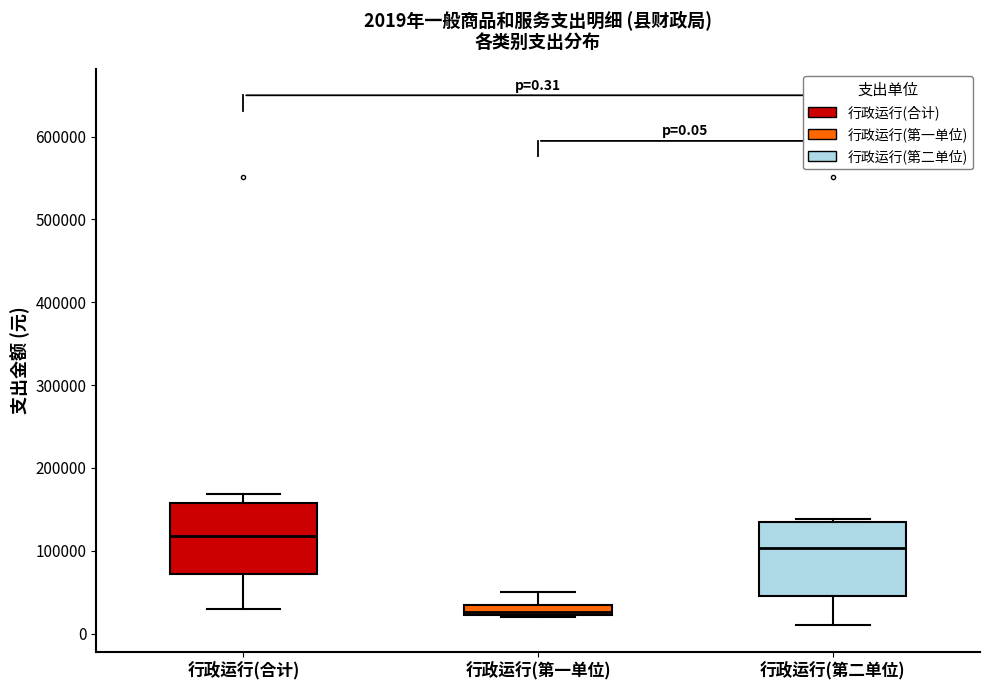

Which box has the lowest median line?

行政运行(第一单位)